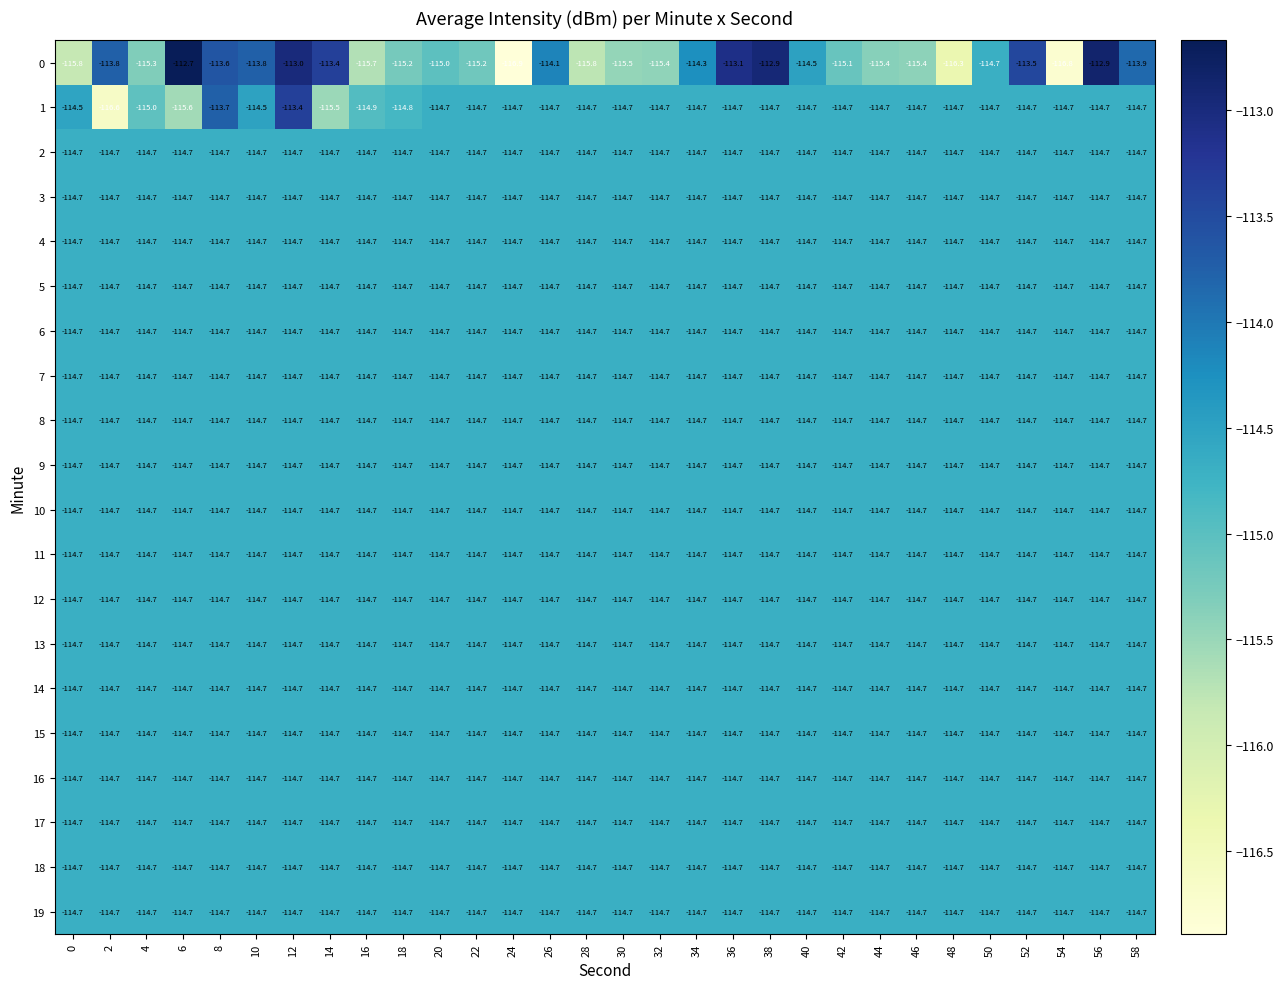

What is the difference between the highest and lowest values at 48?

1.6